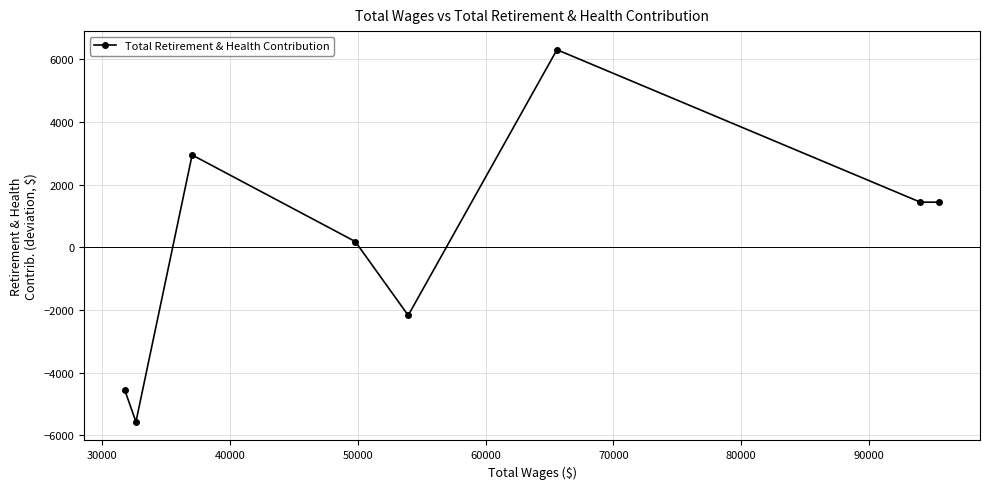

What is the difference between the maximum and second lowest values?

10851